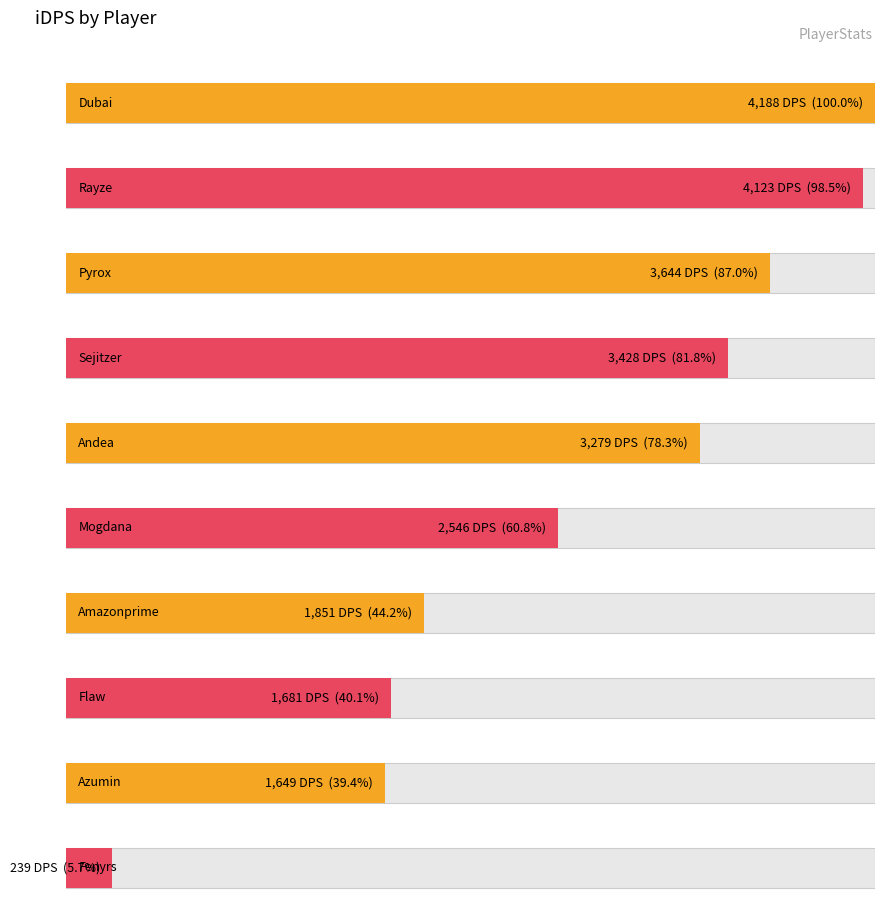

The chart shows a value of 6072.8 at Pyrox. True or false?

False